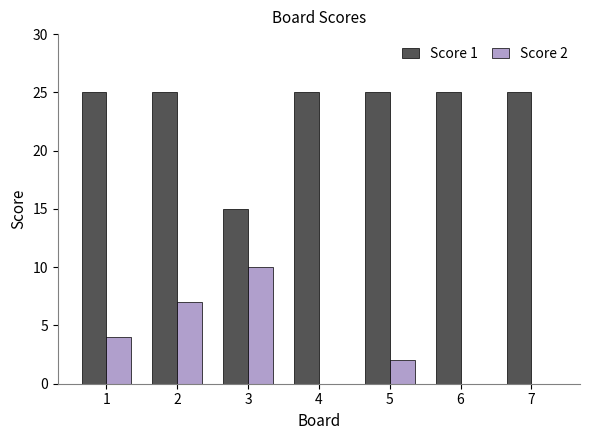

Between 2 and 3, which series saw the biggest shift?

Score 1